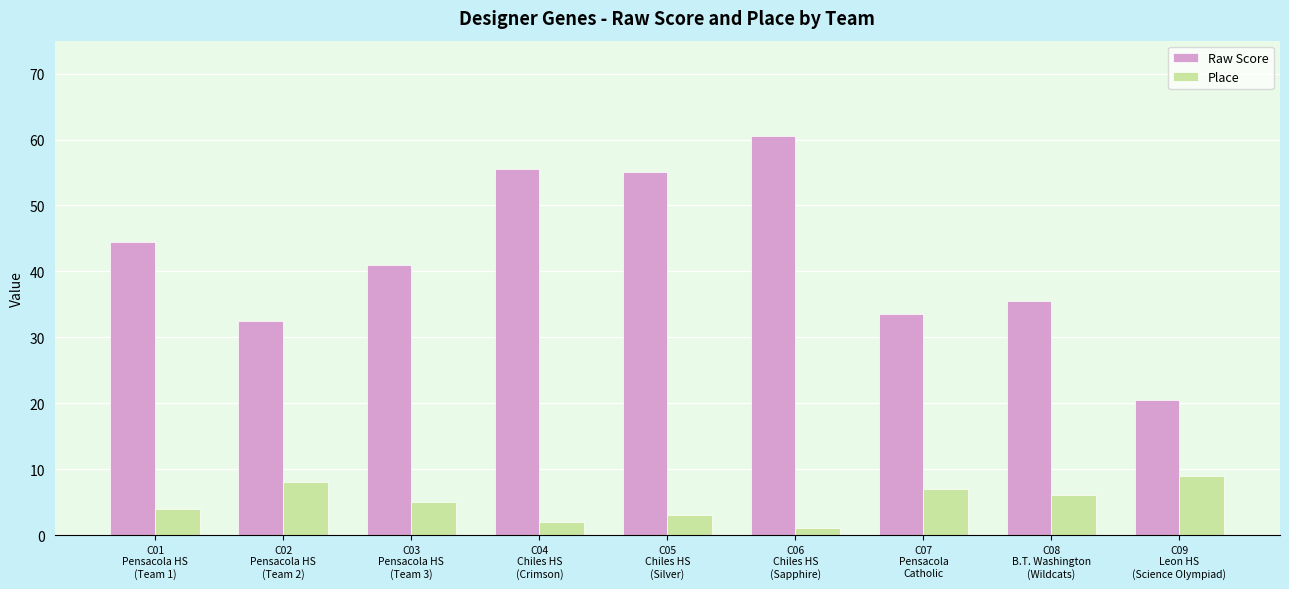

What are all the series names shown in the legend?

Raw Score, Place